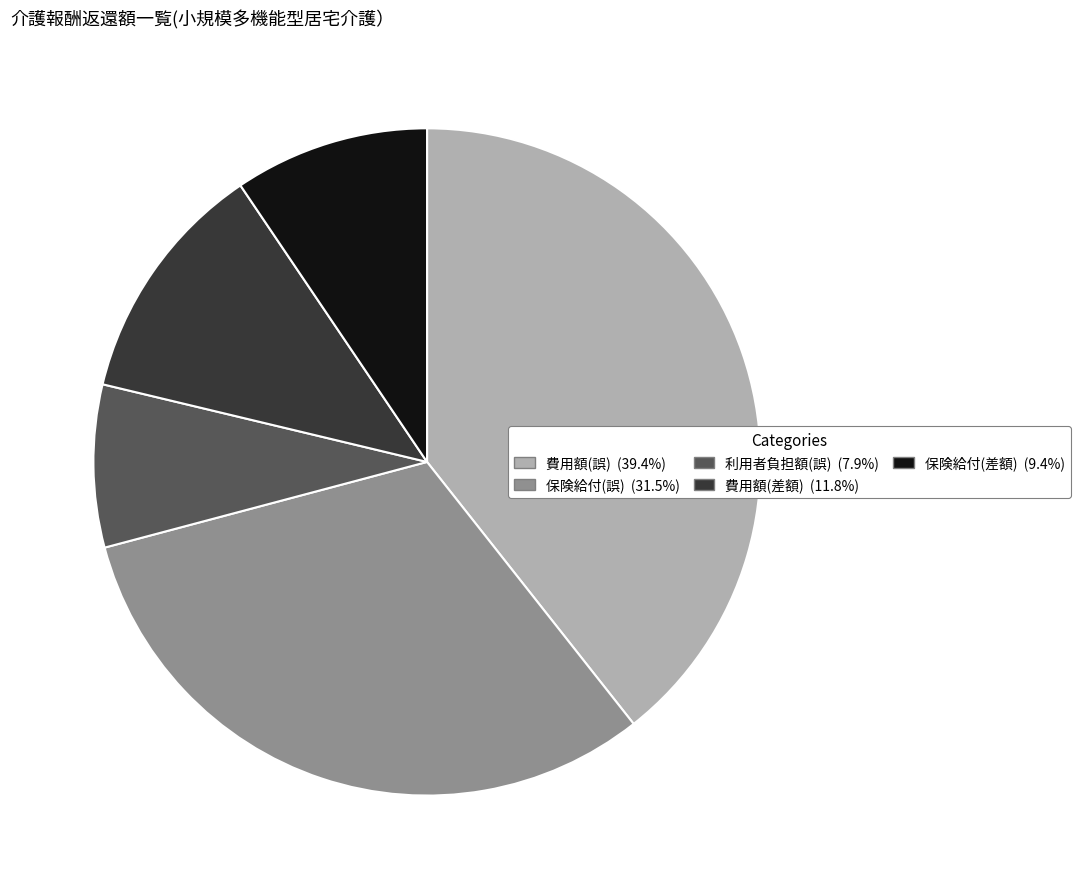

Do 保険給付(差額) and 費用額(誤) together represent more than half of the pie?

No